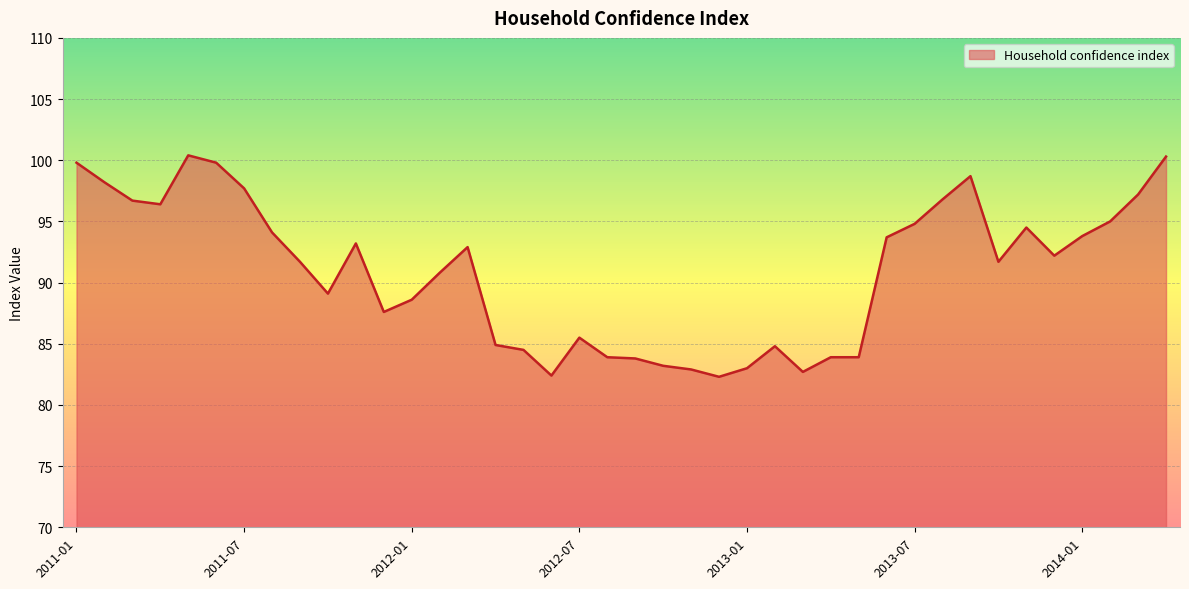

What is the greatest value displayed?

100.4